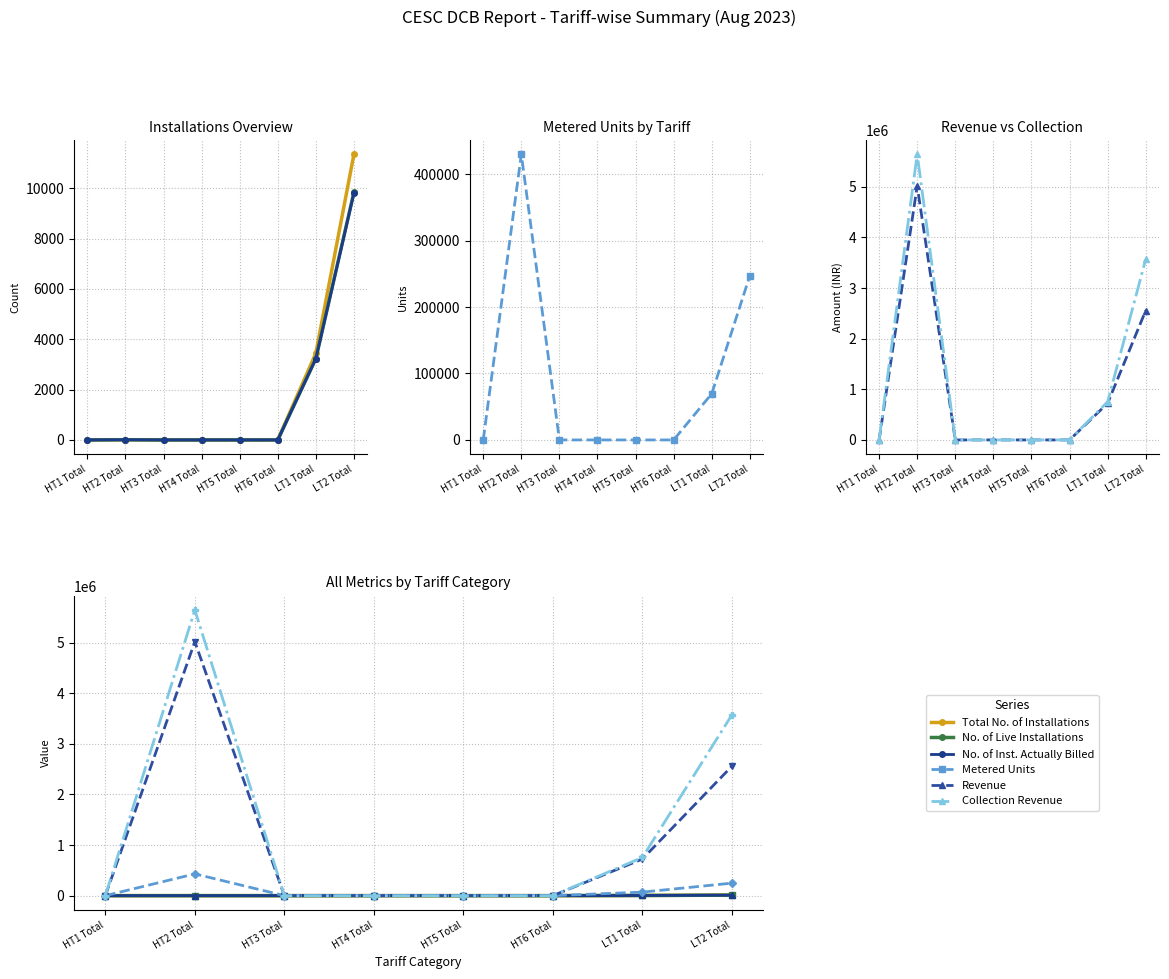

True or false: Collection Revenue and Metered Units cross at least once.

False